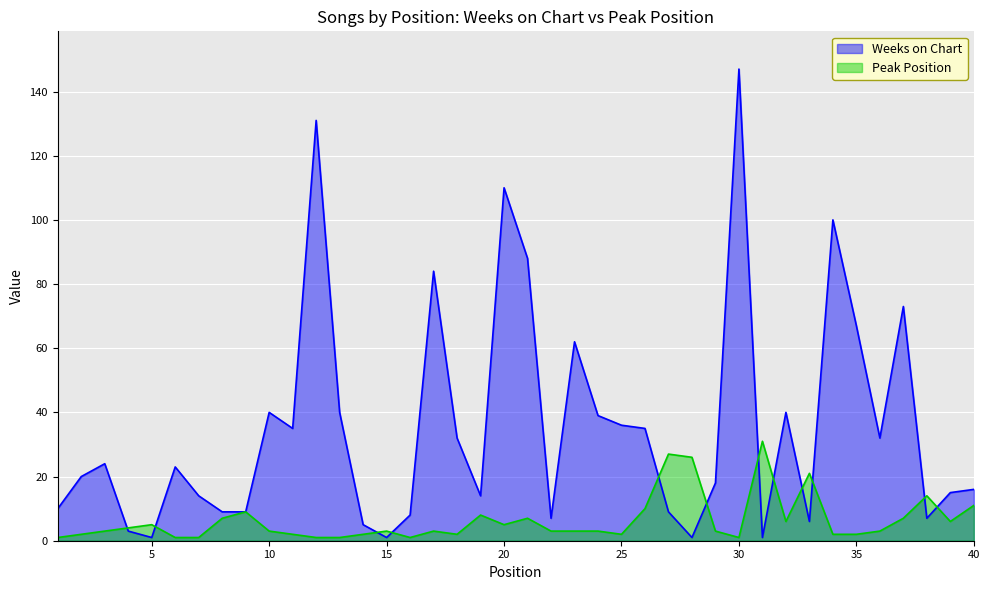

Reading left to right, extract all data points from this chart.

Weeks on Chart: 10	20	24	3	1	23	14	9	9	40	35	131	40	5	1	8	84	32	14	110	88	7	62	39	36	35	9	1	18	147	1	40	6	100	67	32	73	7	15	16
Peak Position: 1	2	3	4	5	1	1	7	9	3	2	1	1	2	3	1	3	2	8	5	7	3	3	3	2	10	27	26	3	1	31	6	21	2	2	3	7	14	6	11